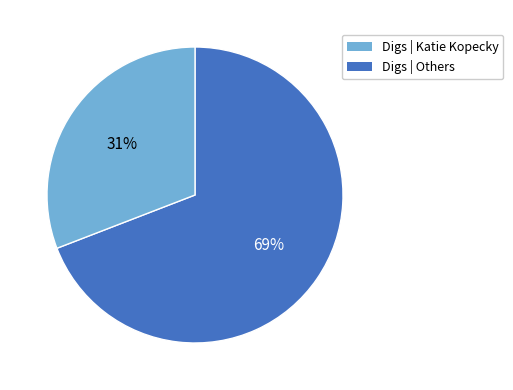

To the nearest percent, what is the difference between the largest and smallest slice percentages?

38%